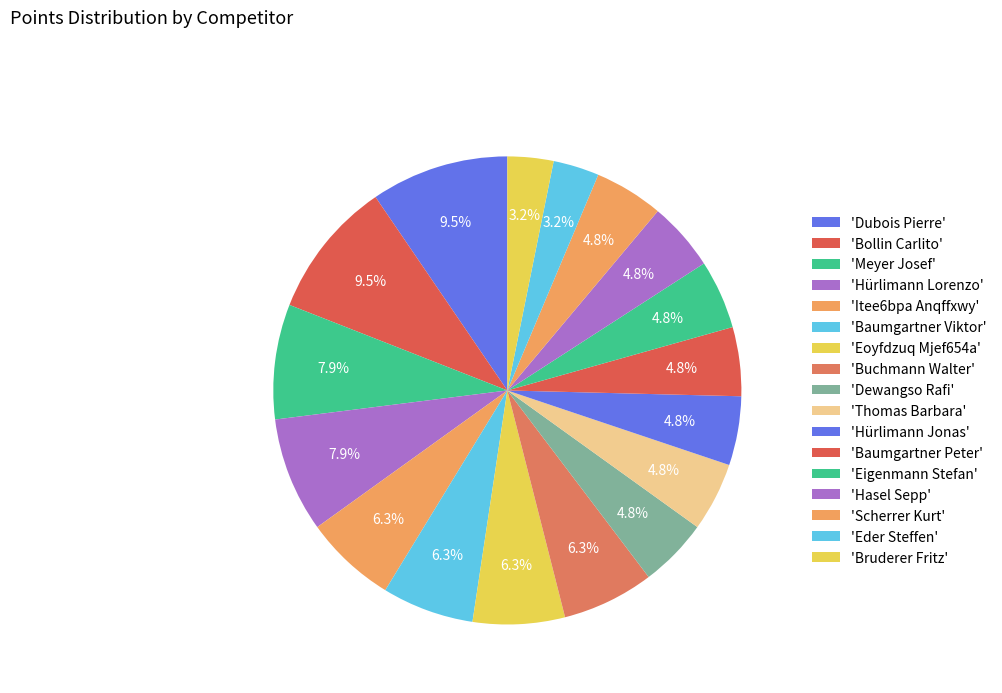

How many slices are in this pie chart?

17